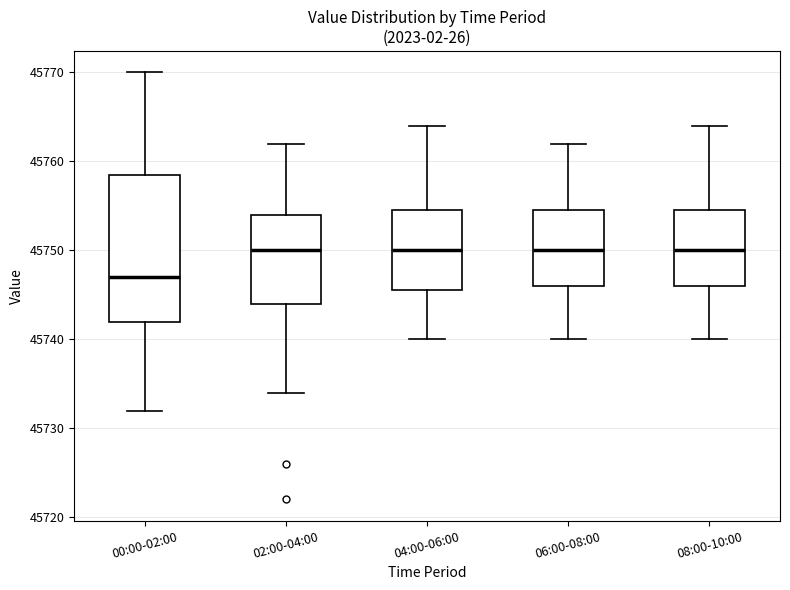

Reading left to right, read every box against the y-axis: the position of its median line, the range the box covers, and the ends of its whiskers. The values are not printed on the chart, so give them approximately, as read against the axis.

00:00-02:00: median 45747, box 45742 to 45758, whiskers 45732 to 45770
02:00-04:00: median 45750, box 45744 to 45754, whiskers 45734 to 45762
04:00-06:00: median 45750, box 45745 to 45754, whiskers 45740 to 45764
06:00-08:00: median 45750, box 45746 to 45754, whiskers 45740 to 45762
08:00-10:00: median 45750, box 45746 to 45754, whiskers 45740 to 45764